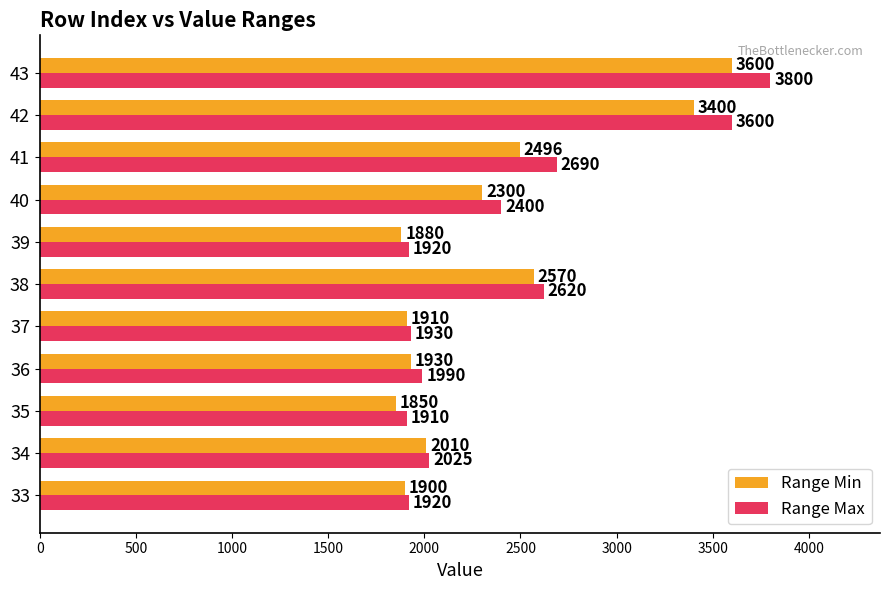

What is the total value across all series at 38?

5190